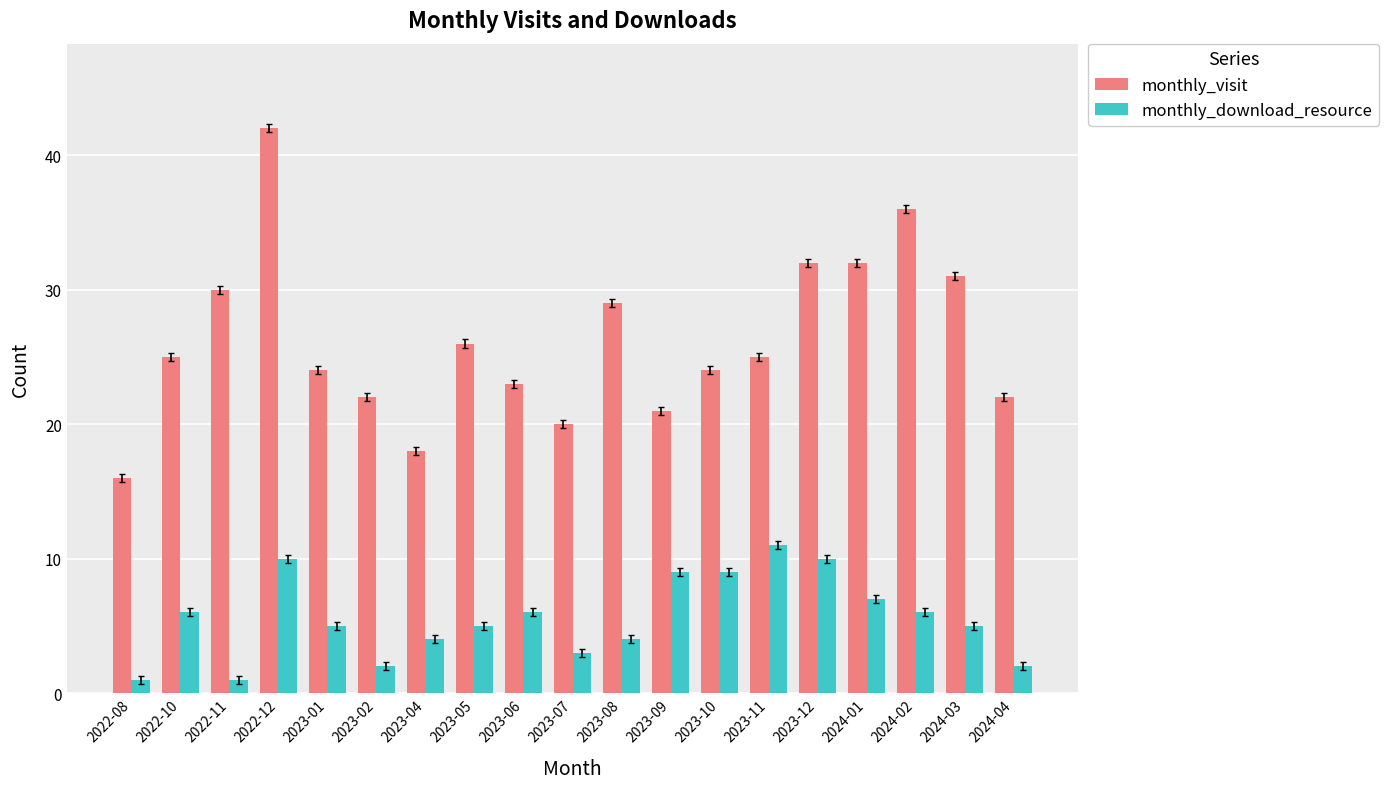

Is it true that monthly_download_resource equals 1 at 2022-11?

True